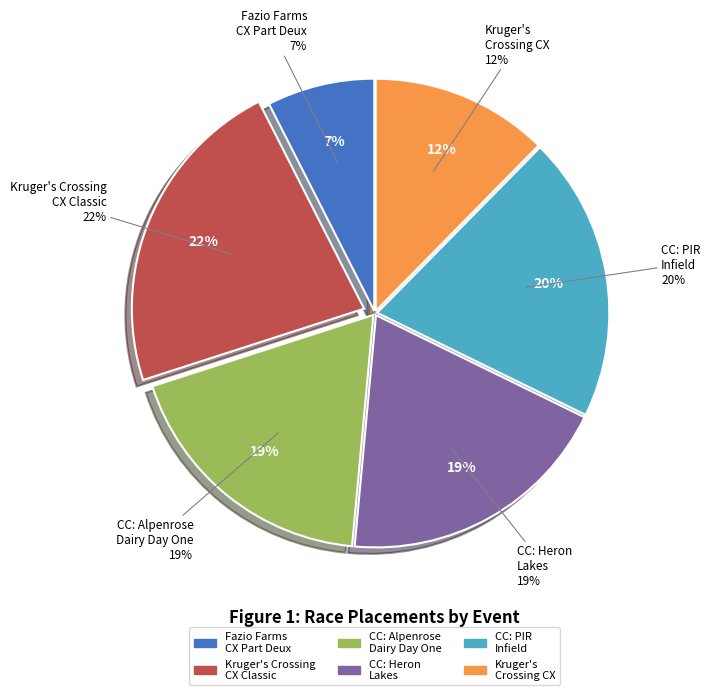

Does any single category account for the majority?

No